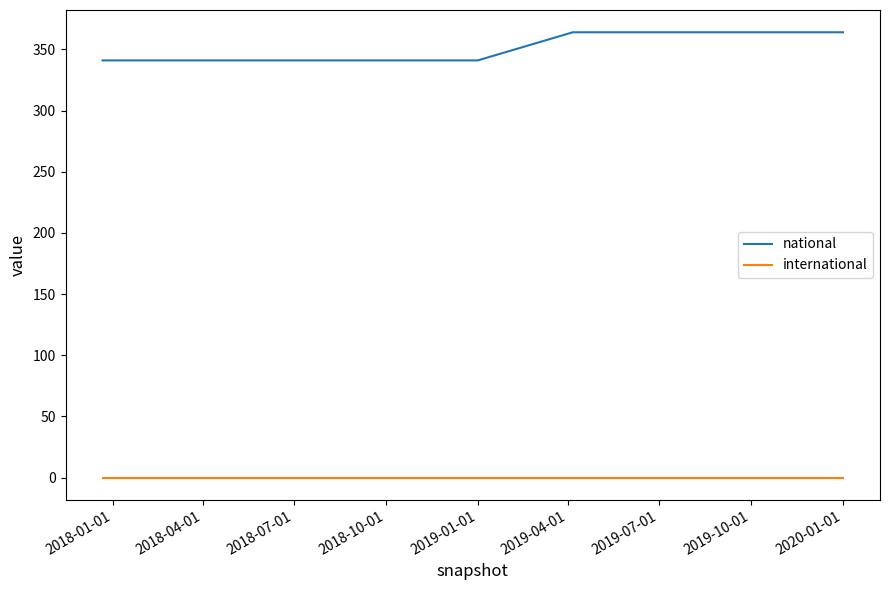

Rank the series by their average value, from highest to lowest.

national, international